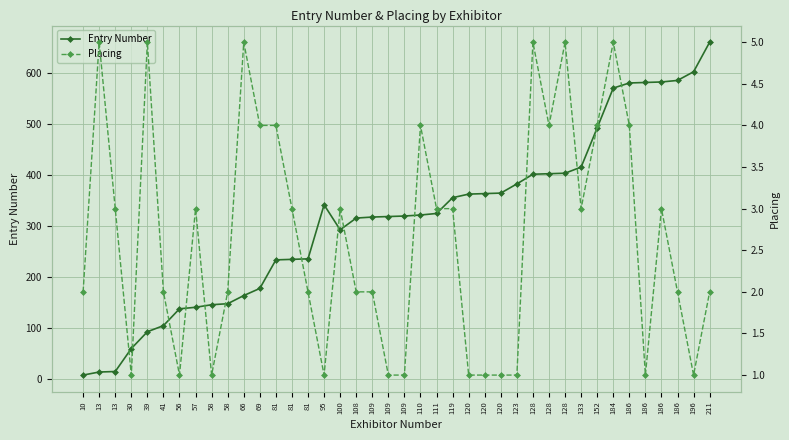

Which series has the largest total across all categories?

Entry Number